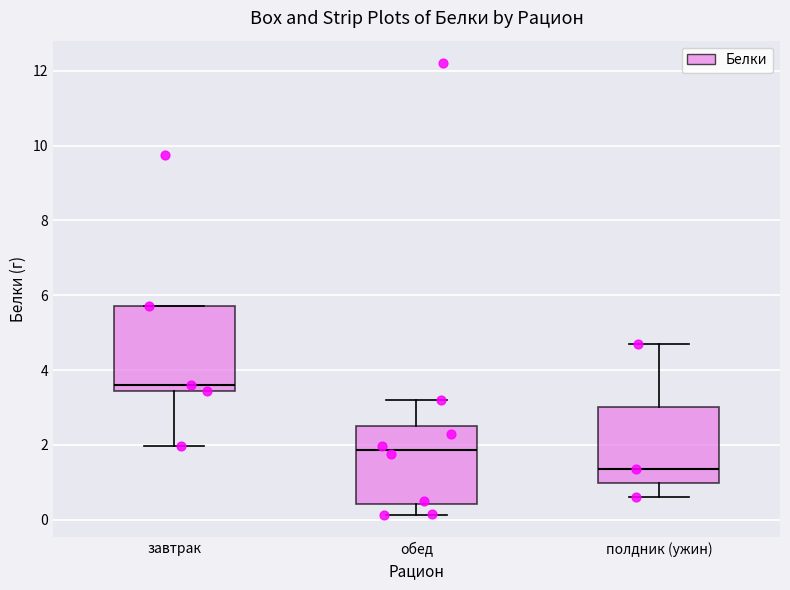

Which box's median line is the lowest?

полдник (ужин)